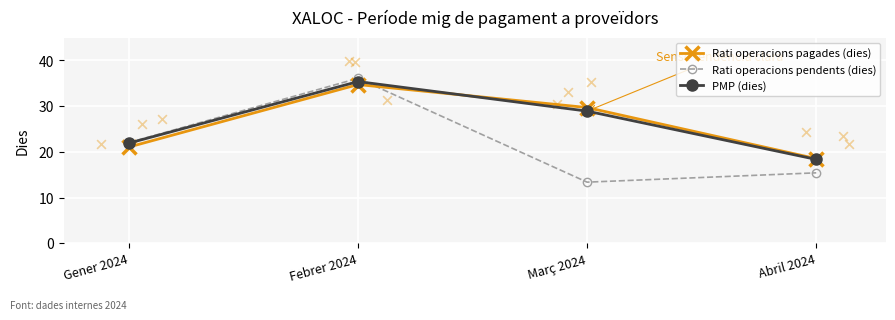

At which category is the sum across all series the highest?

Febrer 2024